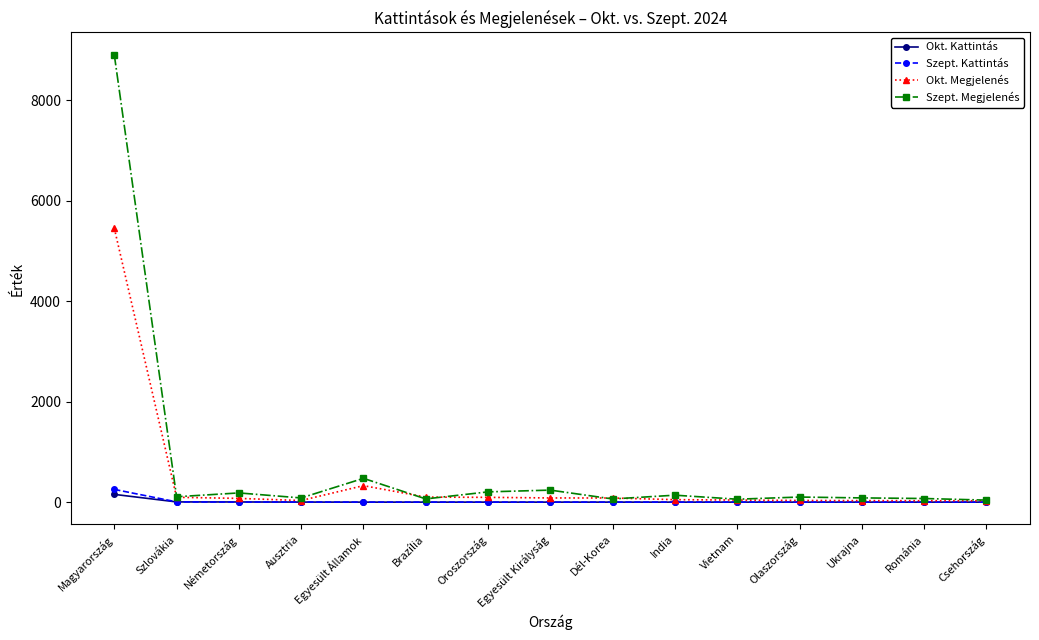

At how many categories does at least one series exceed 5124?

1